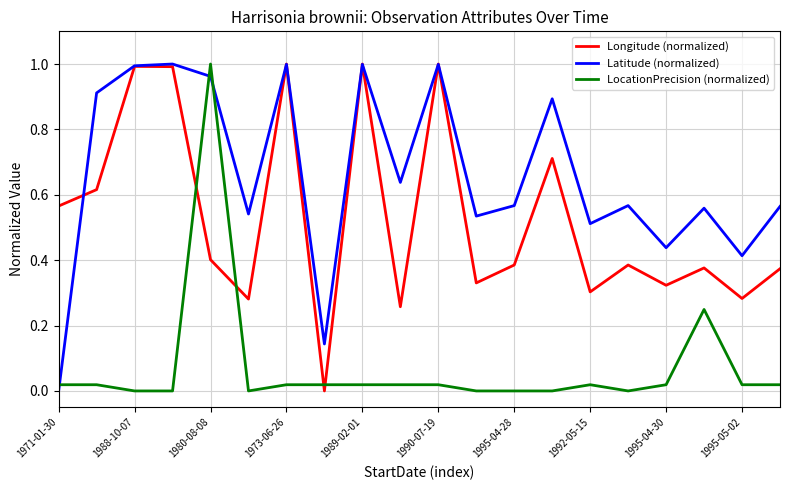

Rank the series by their average value, from lowest to highest.

LocationPrecision (normalized), Longitude (normalized), Latitude (normalized)